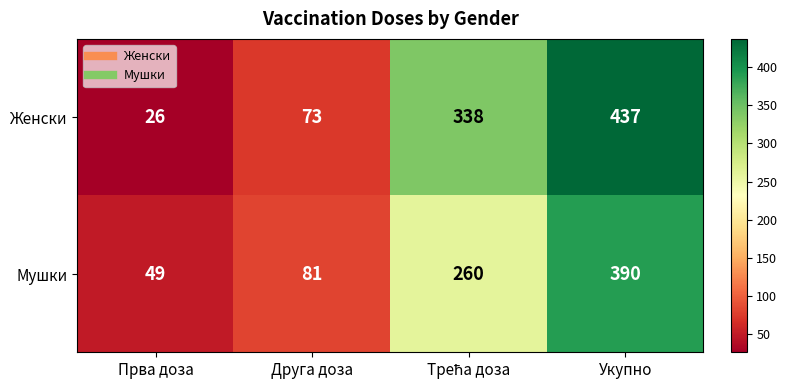

List the series in order of their peak value, highest first.

Женски, Мушки